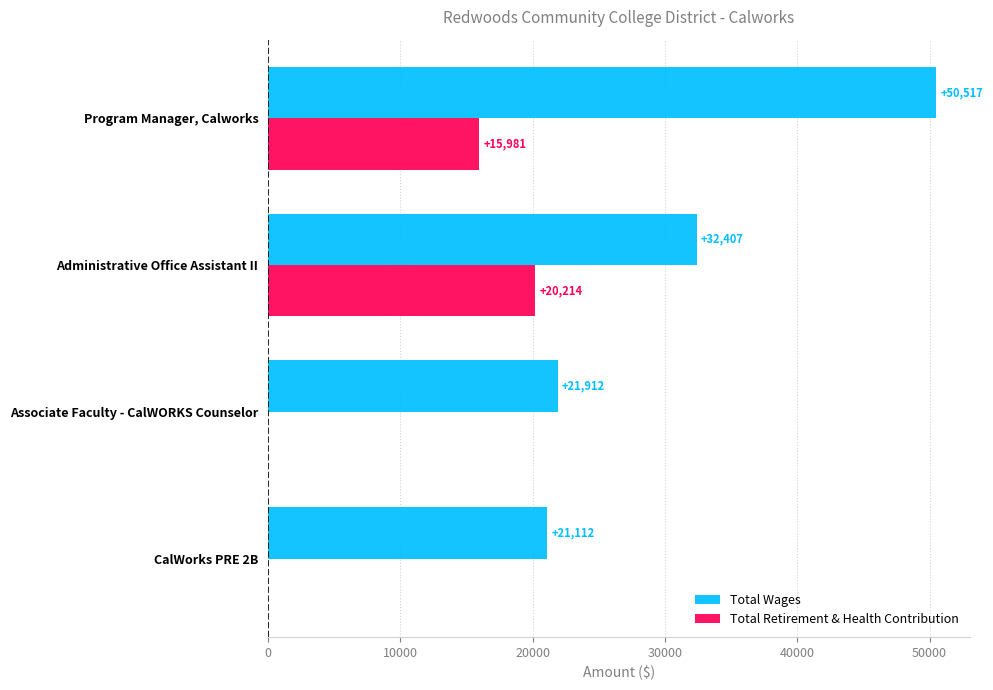

What is the sum of all Total Retirement & Health Contribution values?

36195